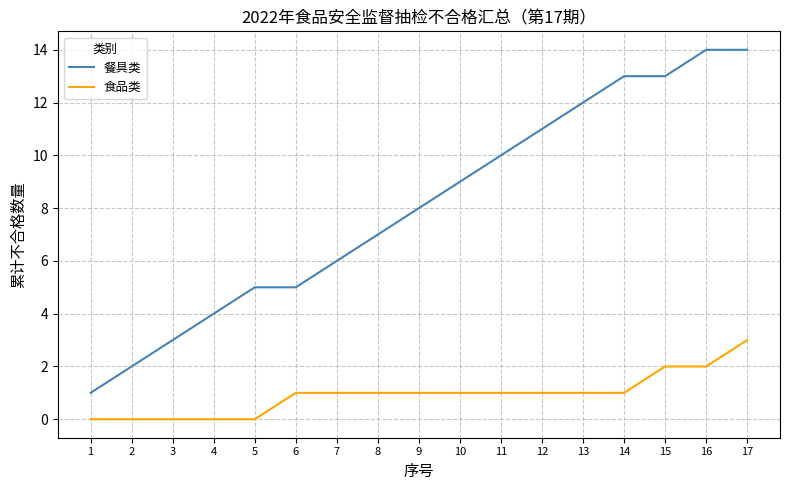

Read the 餐具类 value at 5.

5